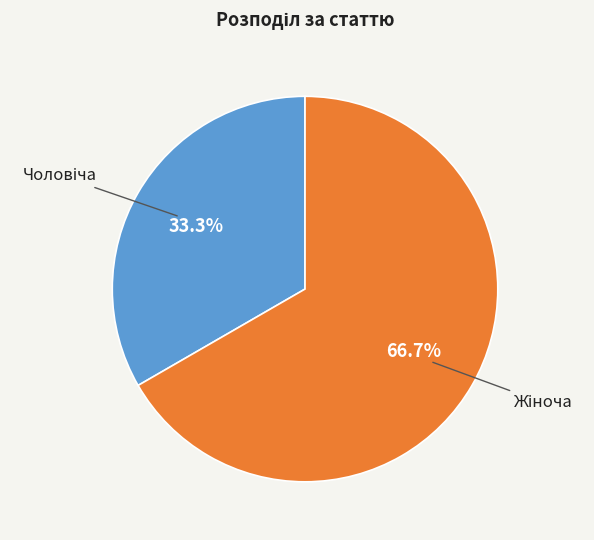

Is there any slice that represents more than half of the pie?

Yes